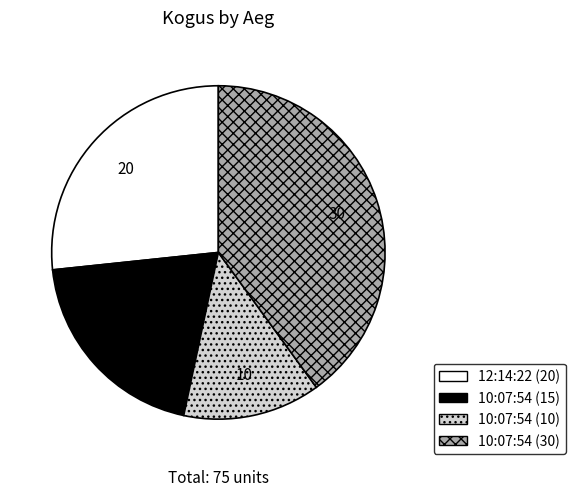

What is the ratio of the value at 10:07:54 (30) to the value at 10:07:54 (15)?

2.0